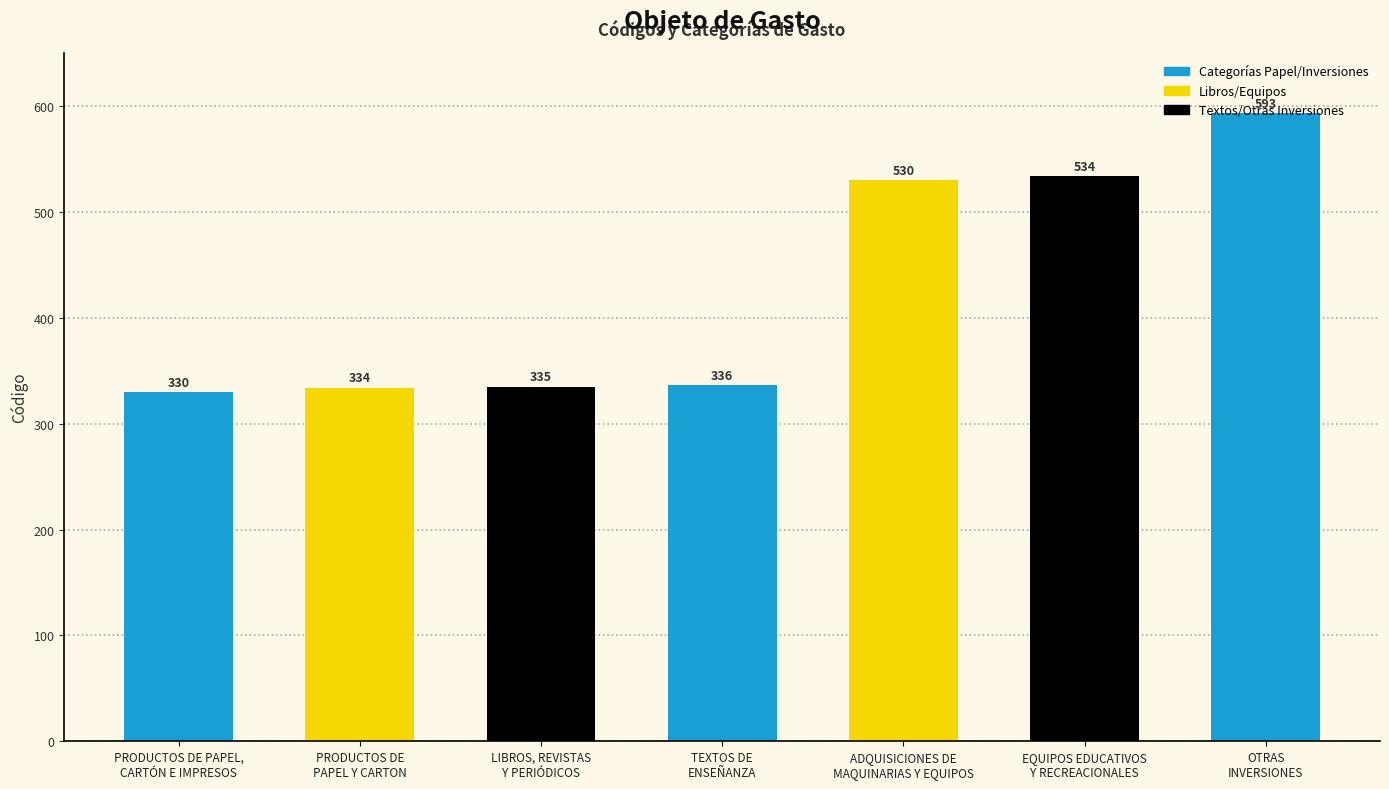

Is it true that the value at PRODUCTOS DE PAPEL,
CARTÓN E IMPRESOS is 330?

True